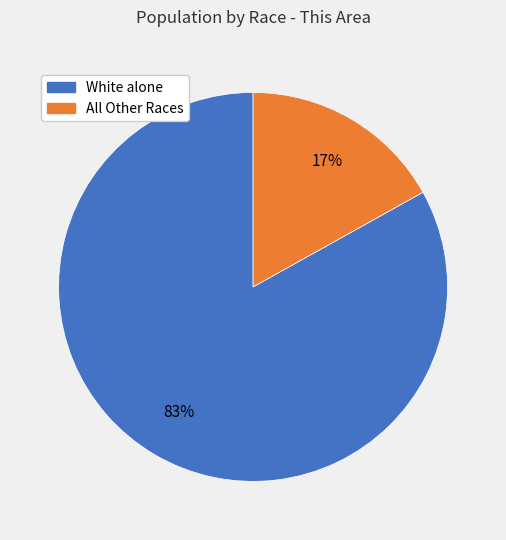

Is there any slice that represents more than half of the pie?

Yes